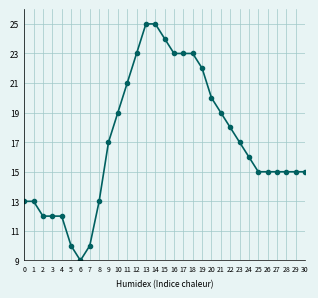

What is the minimum value shown in the chart?

9